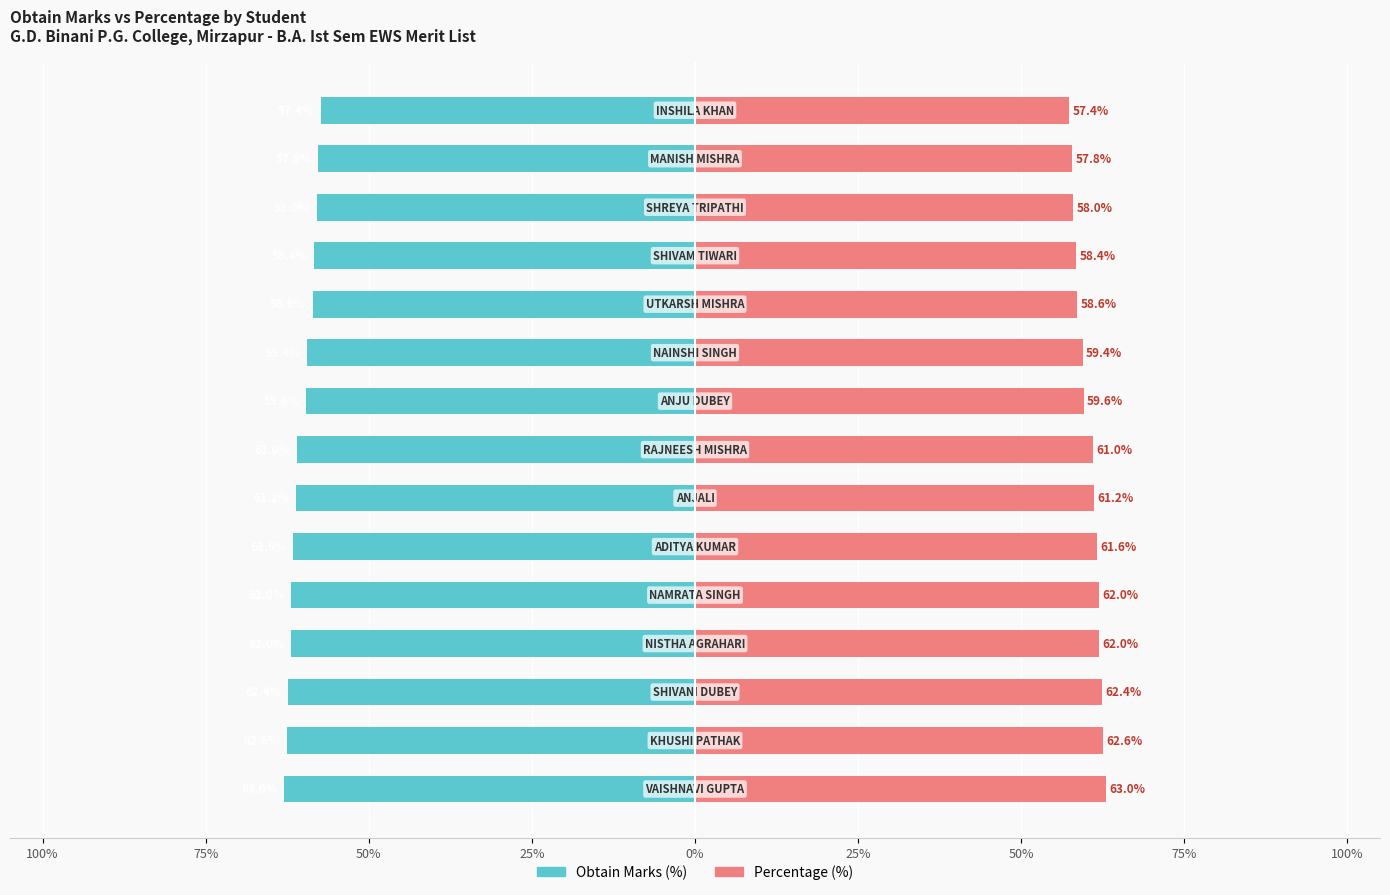

Rank the series at 25% from highest to lowest value.

Percentage (%), Obtain Marks (%)